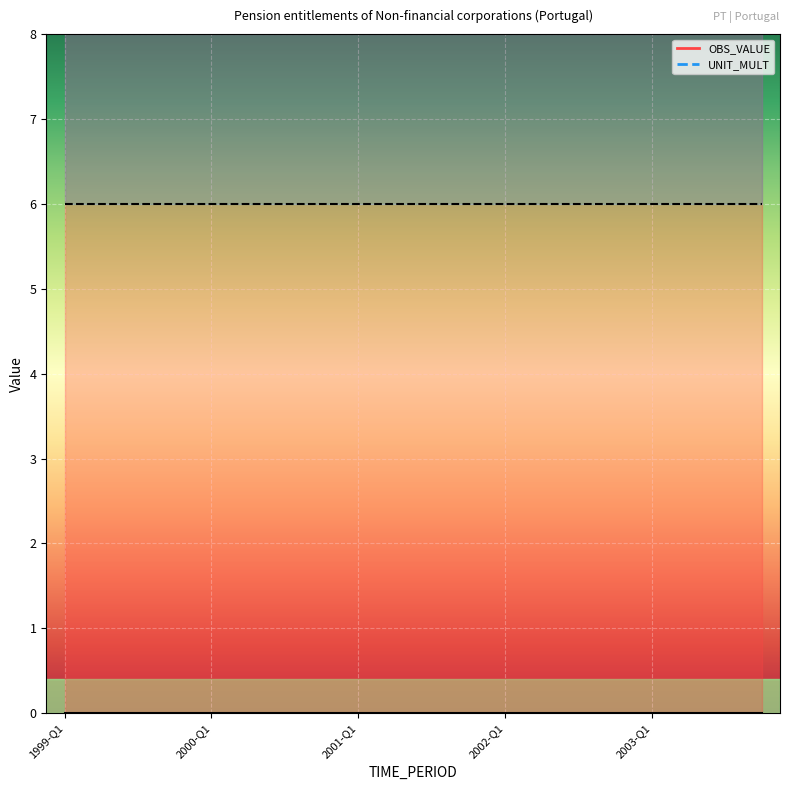

What position from the left is 2002-Q3?

15